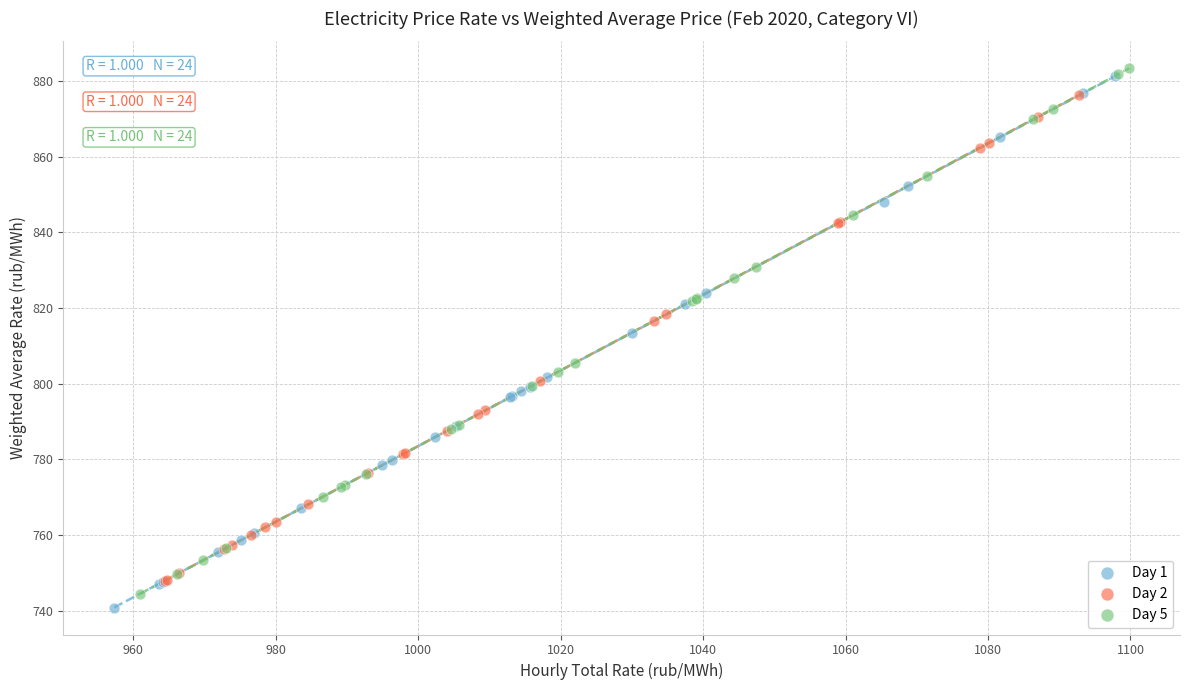

What are all the series names shown in the legend?

Day 1, Day 2, Day 5